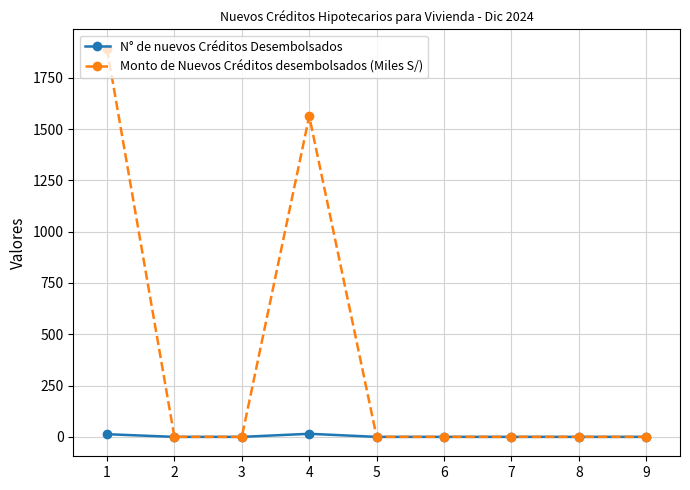

At which category is the sum across all series the highest?

1